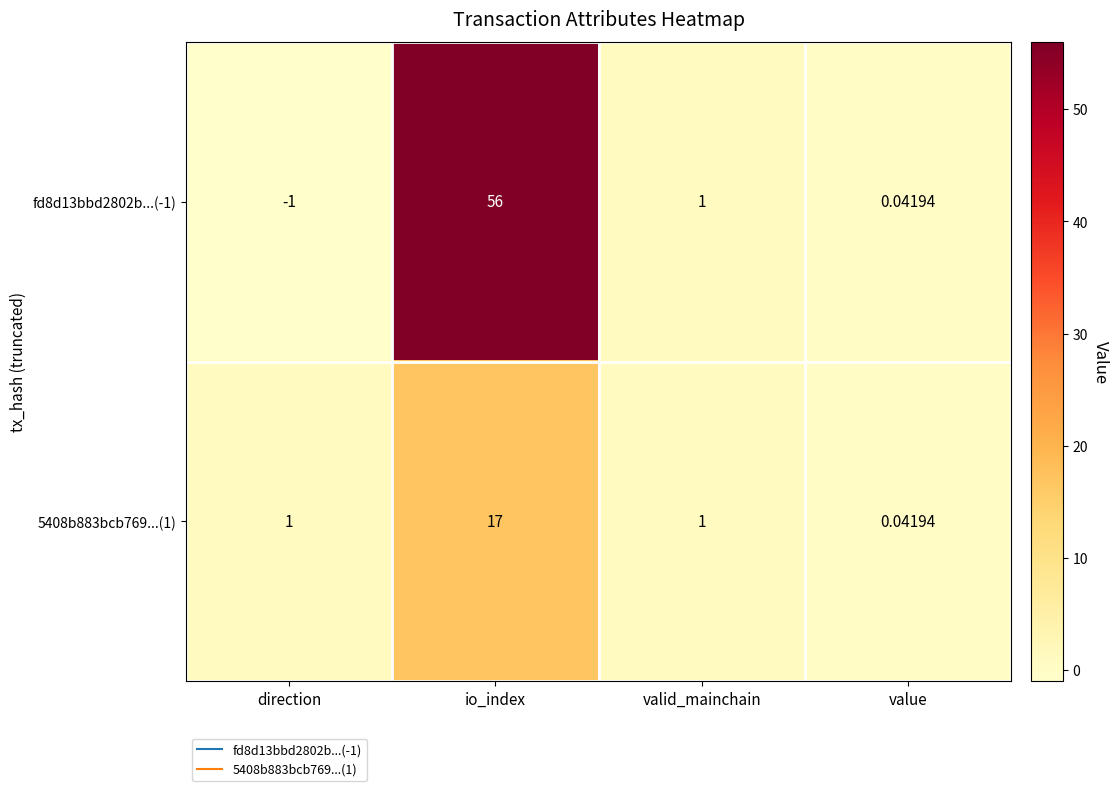

Which series changed the most between io_index and value?

fd8d13bbd2802b...(-1)